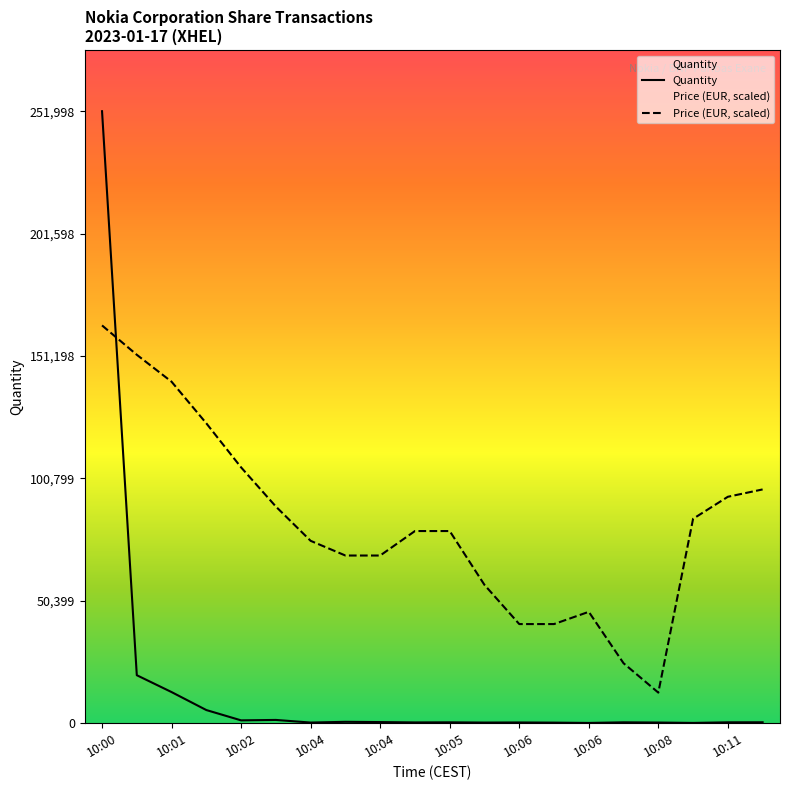

Rank the series at 10:04 from highest to lowest value.

Price (EUR, scaled), Quantity